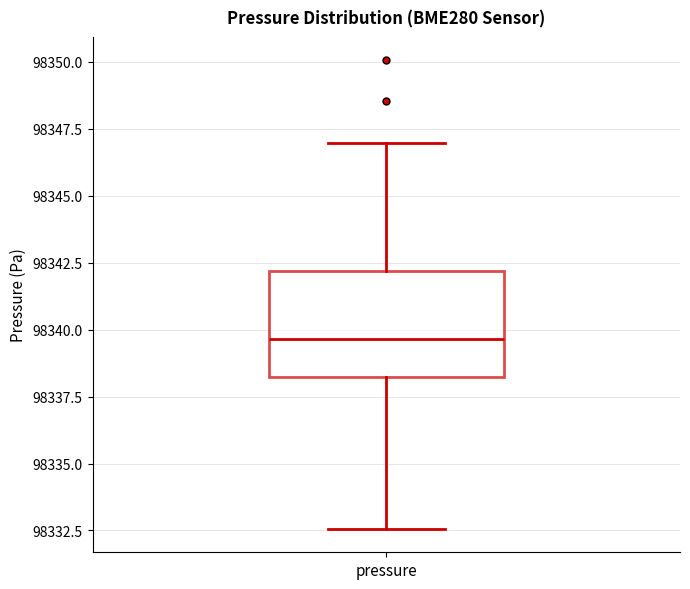

Transcribe this box plot: give where the median line is, the range the box spans, and where the two whiskers end, as read against the y-axis. The values are not printed on the chart, so give them approximately, as read against the axis.

median 98339.5, box 98338.0 to 98342.0, whiskers 98332.5 to 98347.0